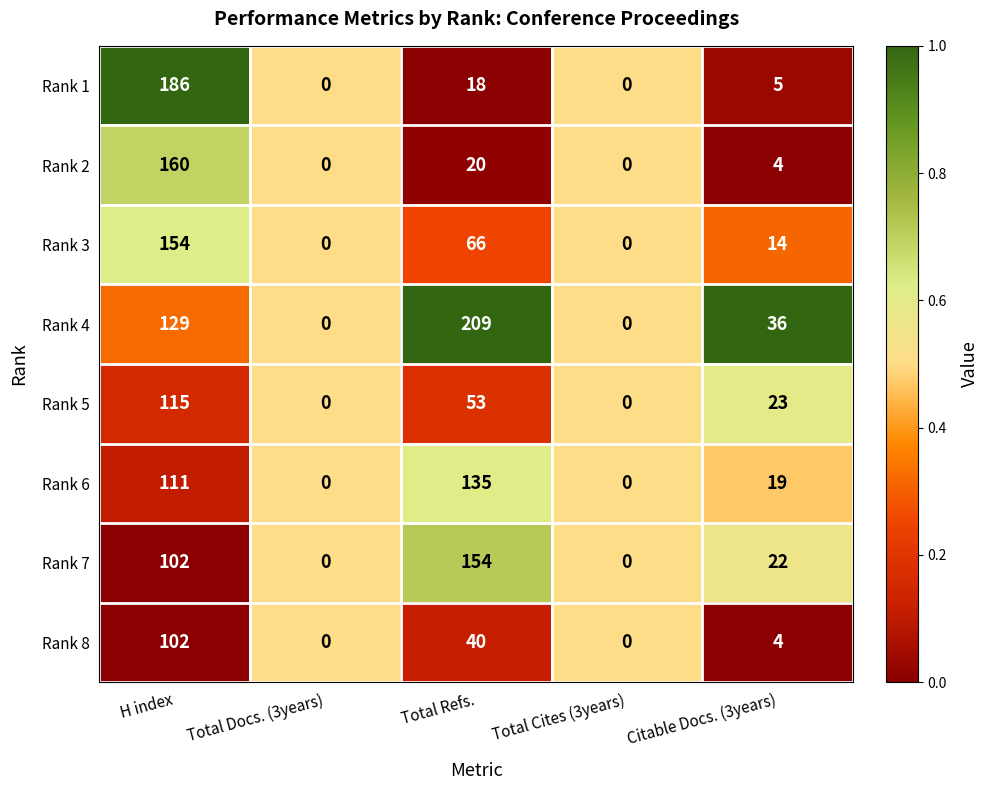

What is the greatest value displayed?

209